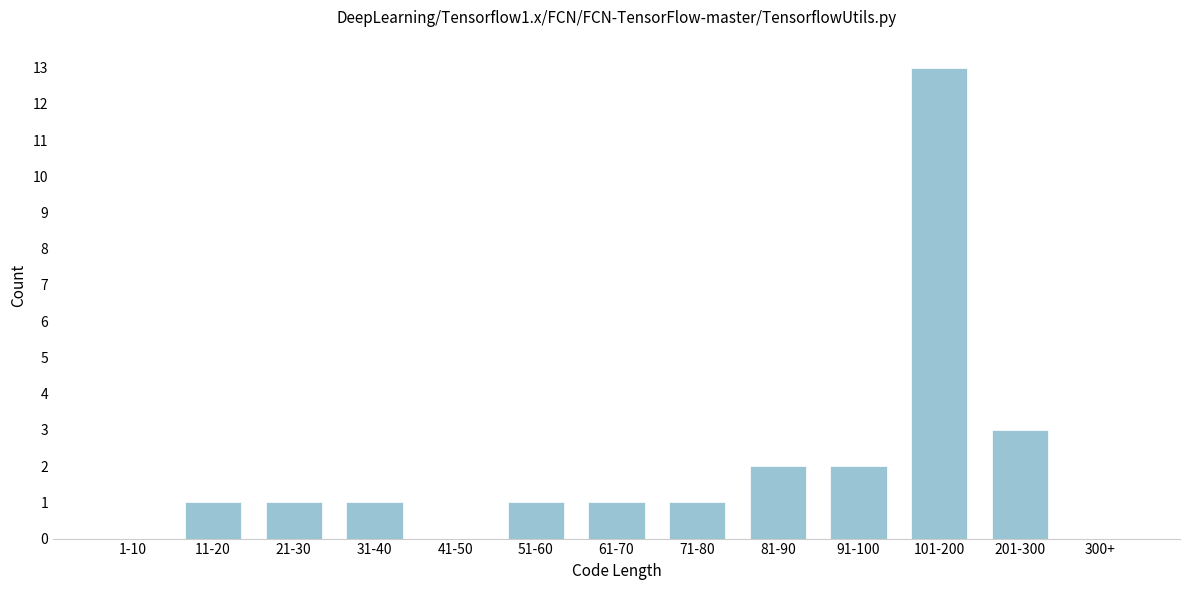

Reading left to right, transcribe all the data shown in this chart.

1-10=0	11-20=1	21-30=1	31-40=1	41-50=0	51-60=1	61-70=1	71-80=1	81-90=2	91-100=2	101-200=13	201-300=3	300+=0